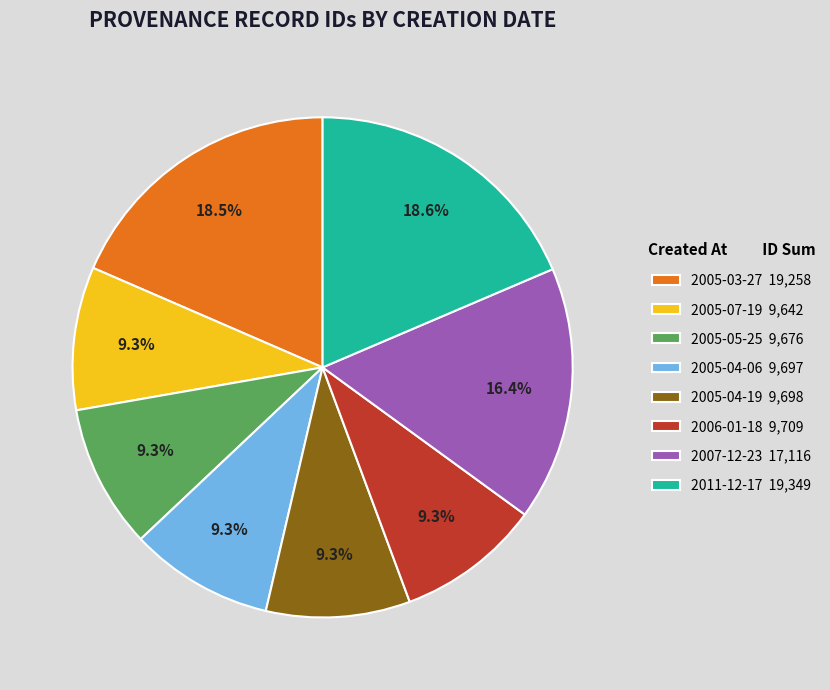

Is there a majority slice in this chart?

No